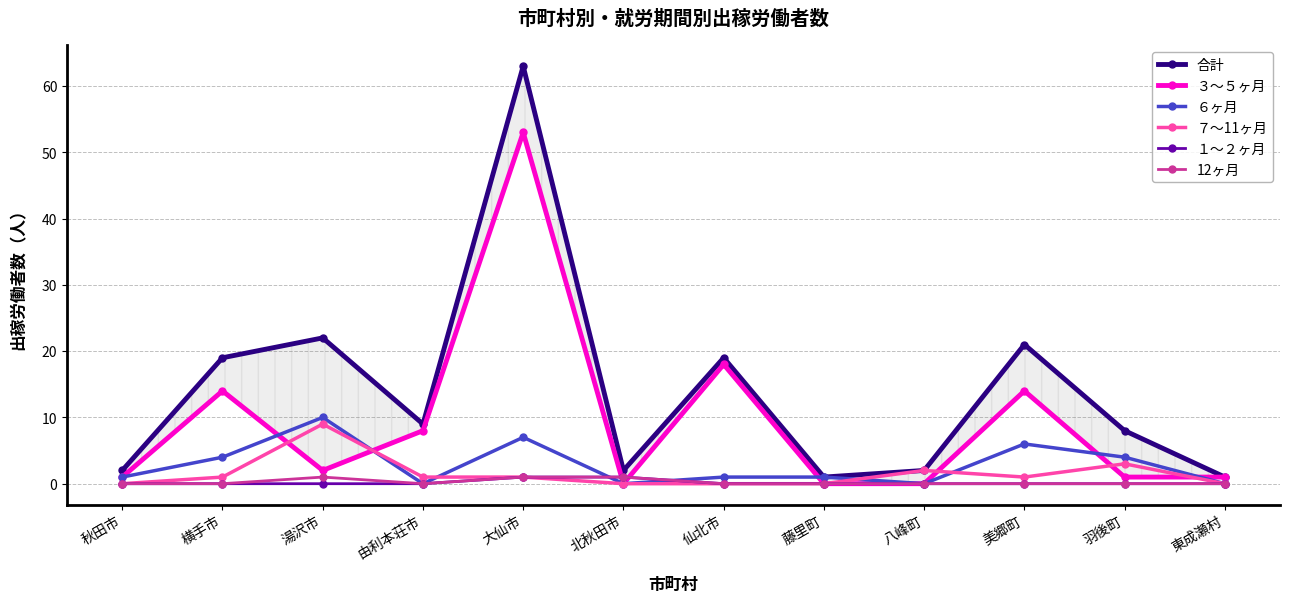

What is the total value across all series at 由利本荘市?

18